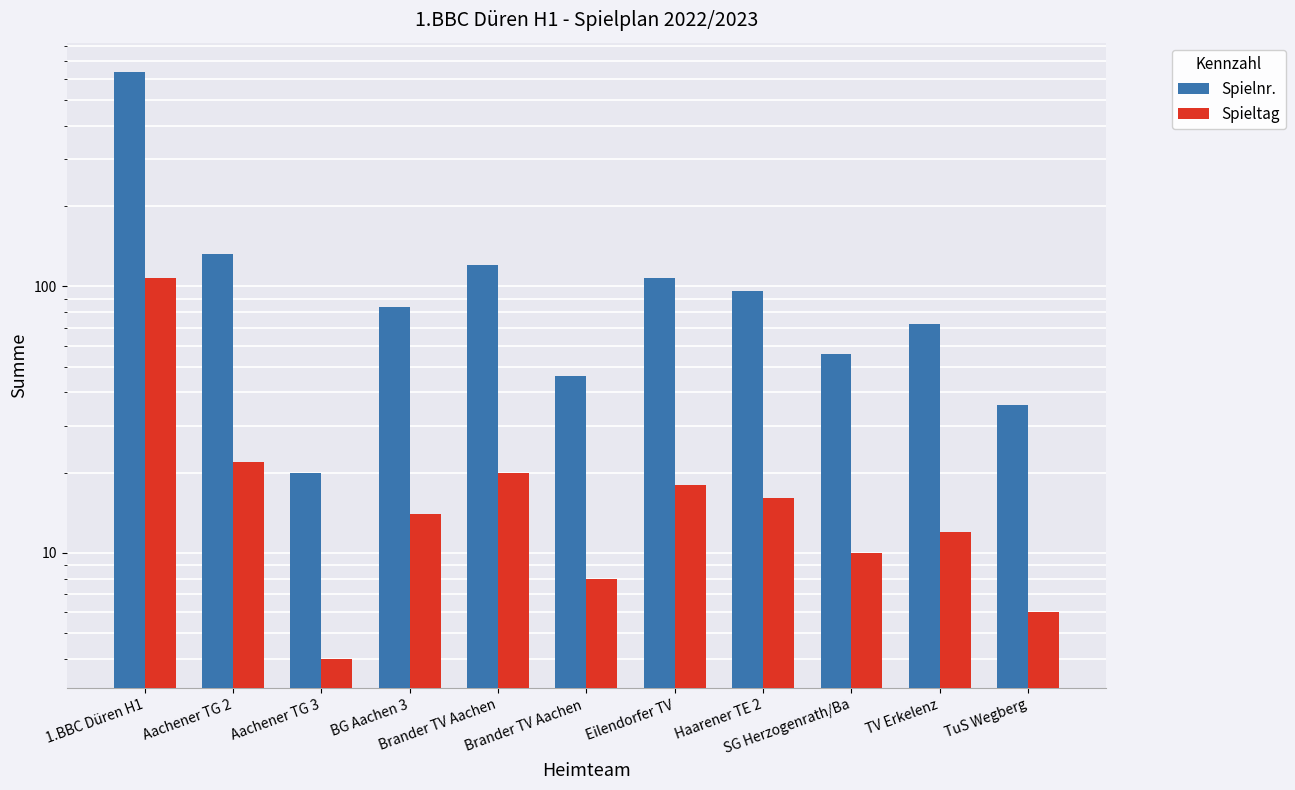

What is the difference between the highest and lowest values at Eilendorfer TV?

90